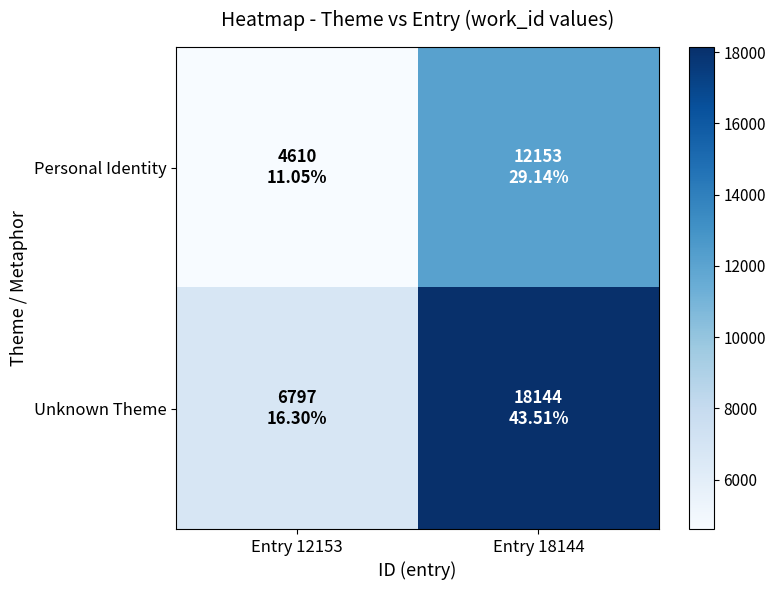

At how many categories does at least one series exceed 16786?

1